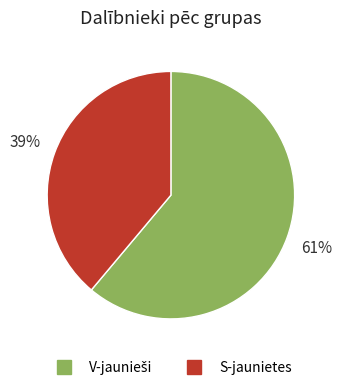

To the nearest percent, what is the difference between the largest and smallest slice percentages?

22%